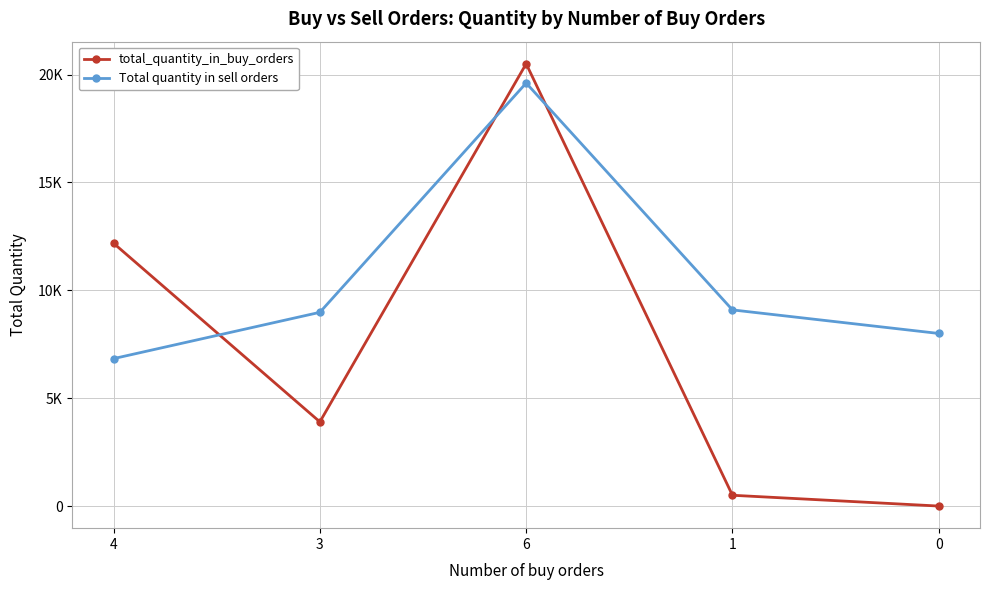

Does the chart have visible grid lines?

Yes